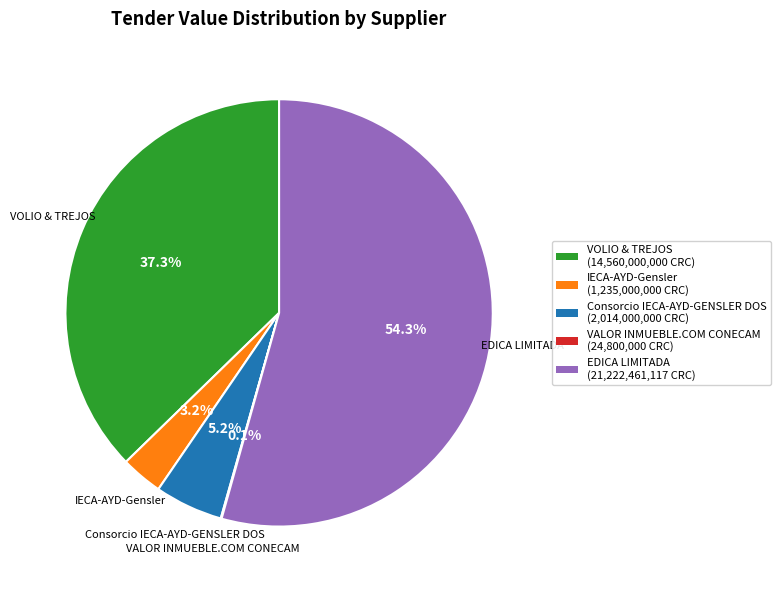

To the nearest percent, what is the difference between the largest and smallest slice percentages?

54%